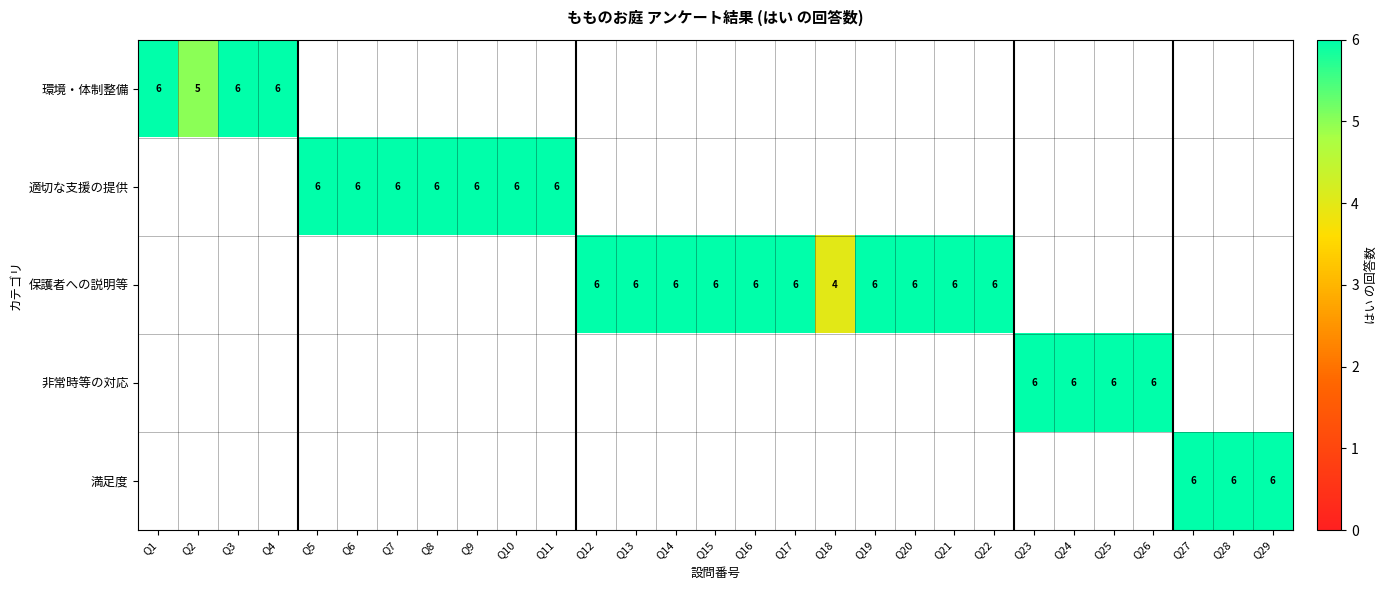

How many categories are shown in the chart?

29